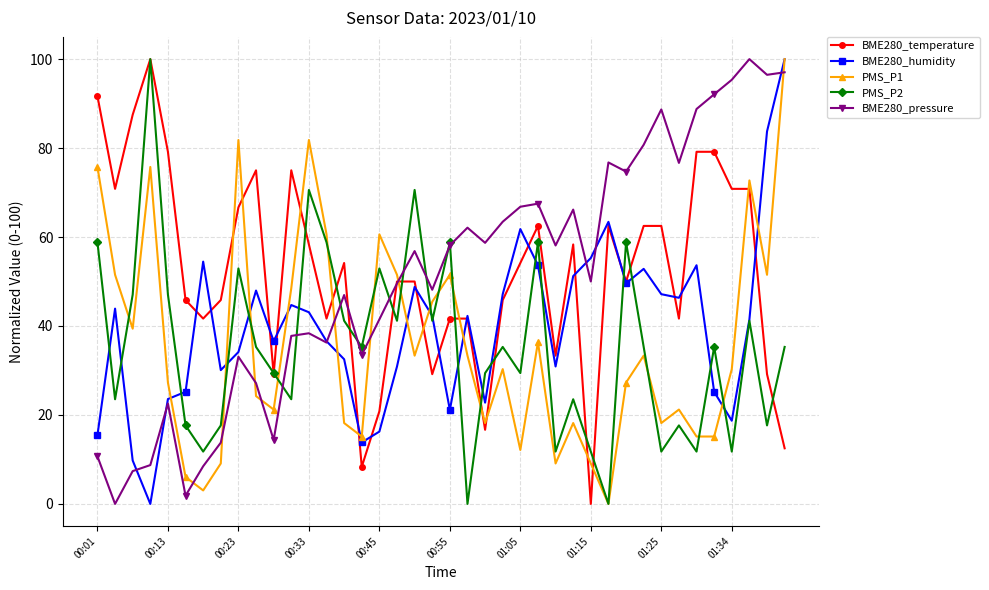

How many lines are shown in the chart?

5